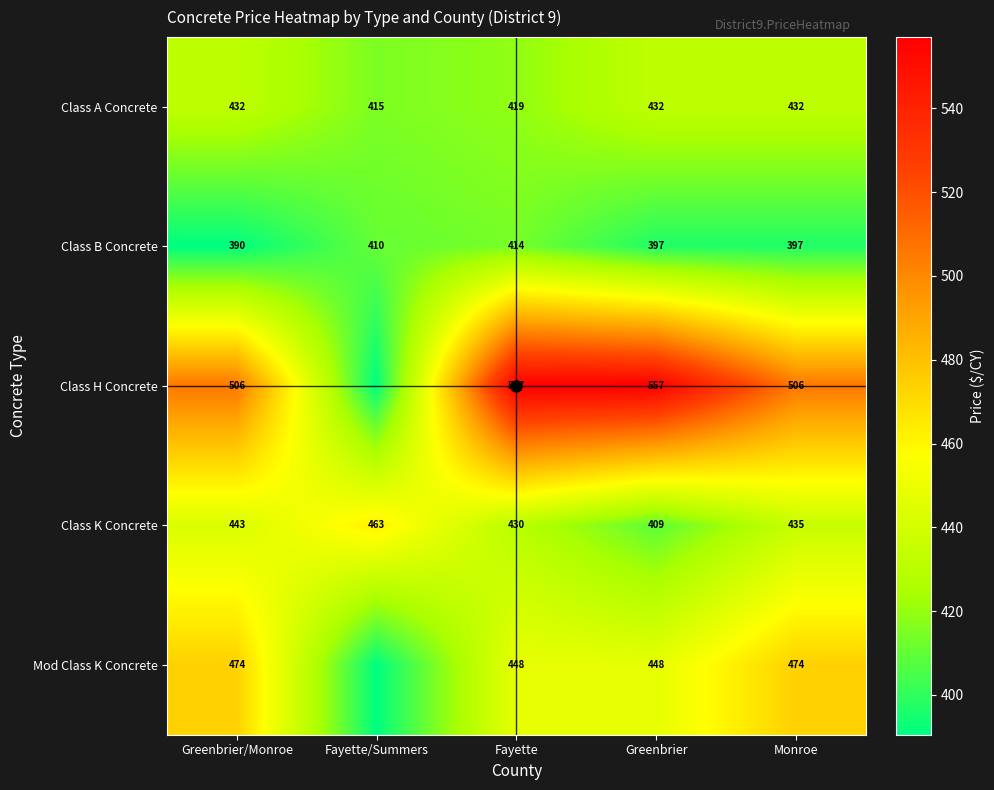

How many series are shown in this chart?

5